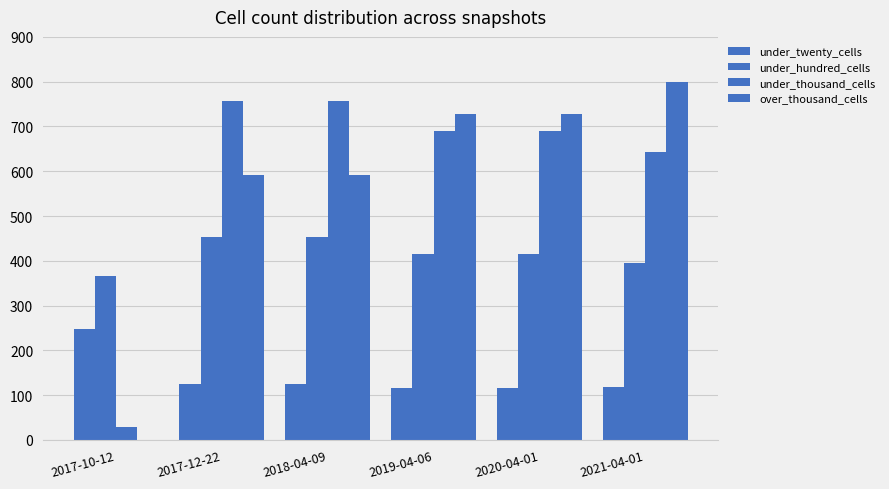

Are the bars grouped side by side (vs. stacked)?

Yes